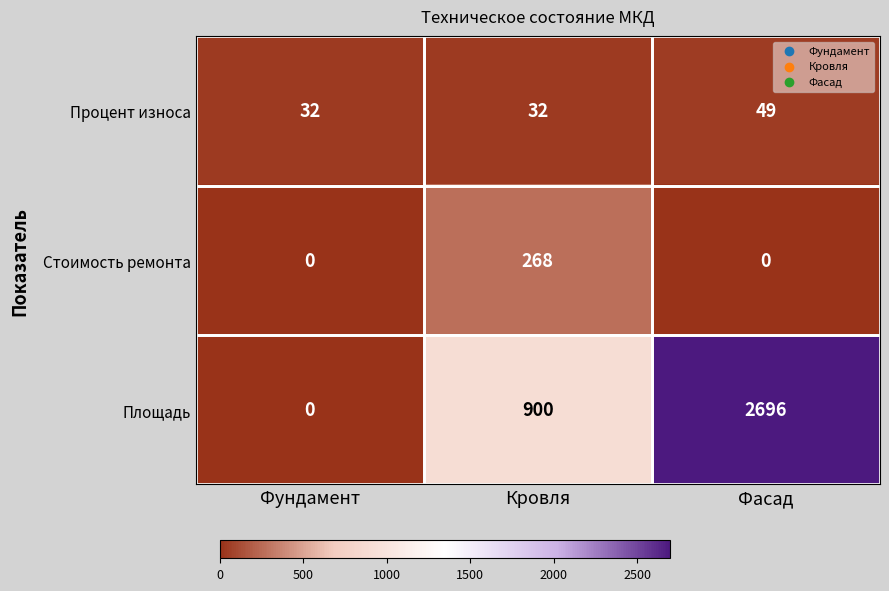

List the series in order of their peak value, highest first.

Площадь, Стоимость ремонта, Процент износа